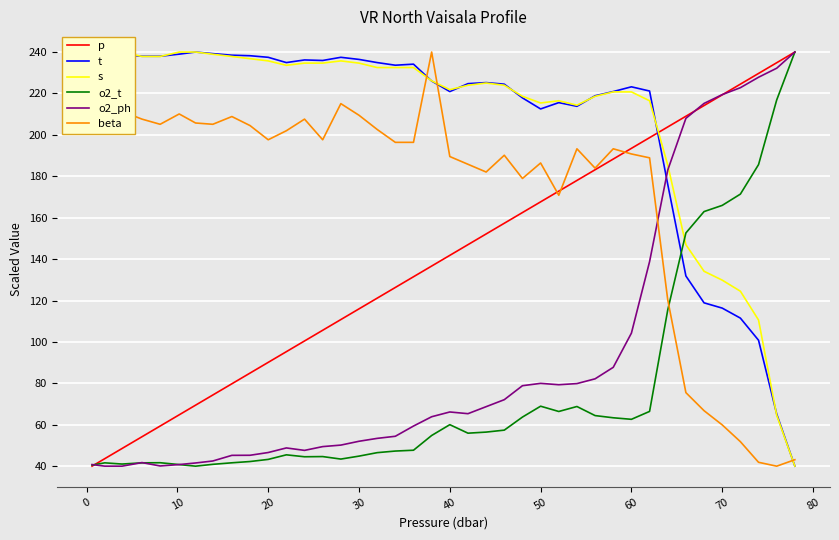

True or false: o2_t has a value of 29.4 at 20.

False